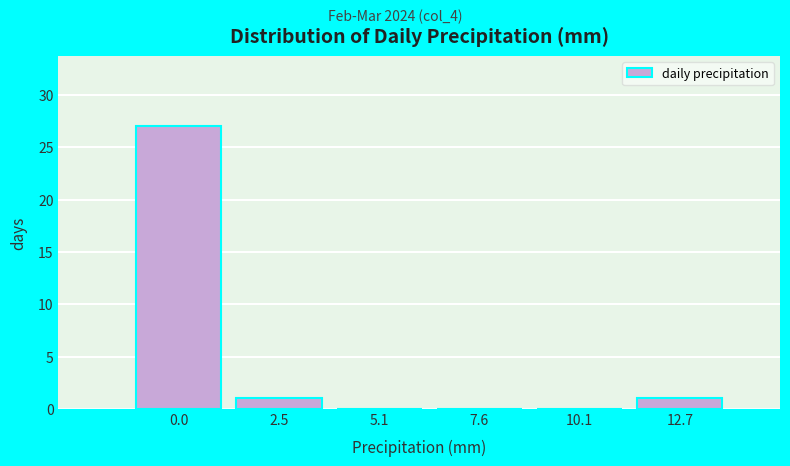

Reading right to left, list all the values displayed in this chart.

12.7=1	10.1=0	7.6=0	5.1=0	2.5=1	0.0=27